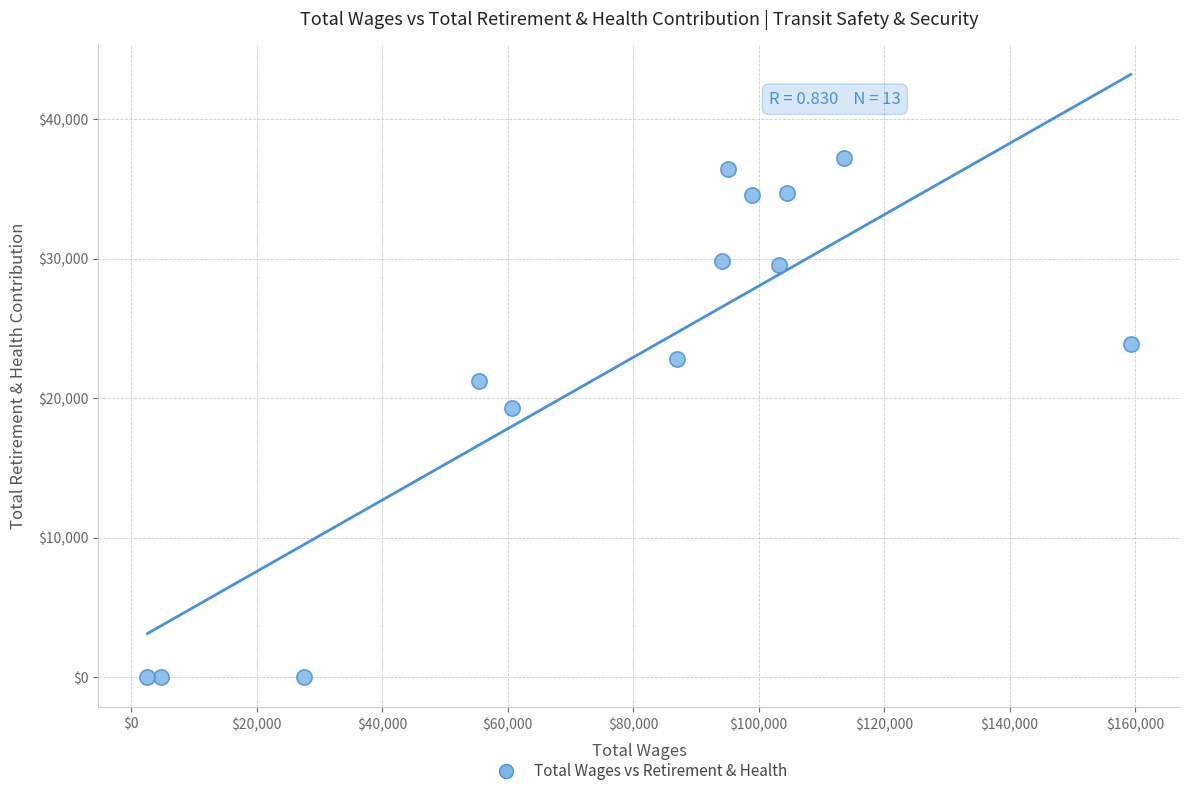

What Y value in the scatter plot is closest to 18622?

19301